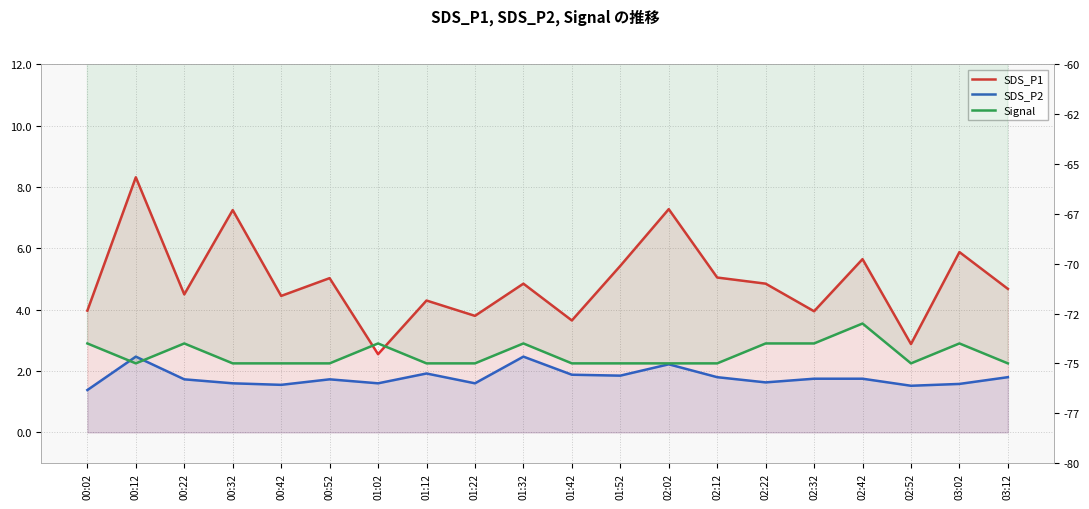

What is the maximum value for SDS_P2?

2.5